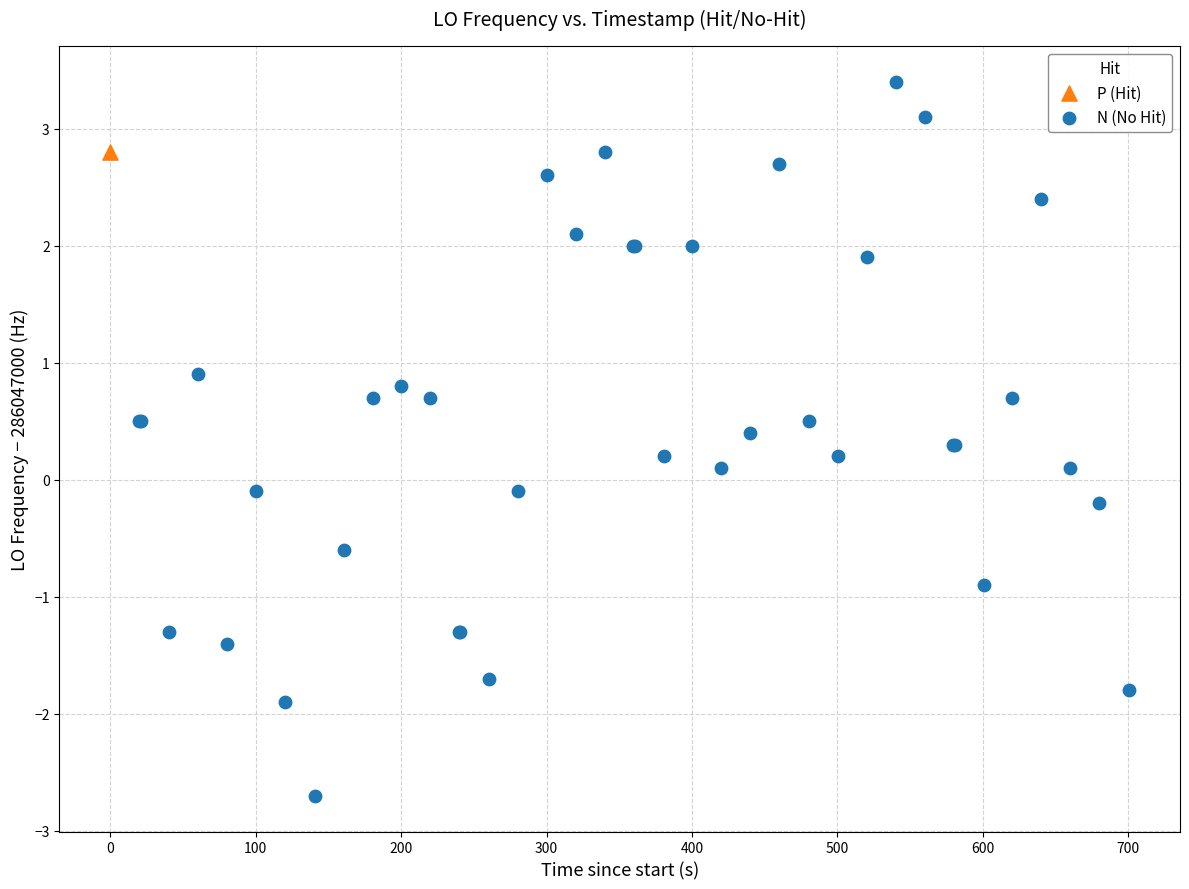

What are all the series names shown in the legend?

P (Hit), N (No Hit)